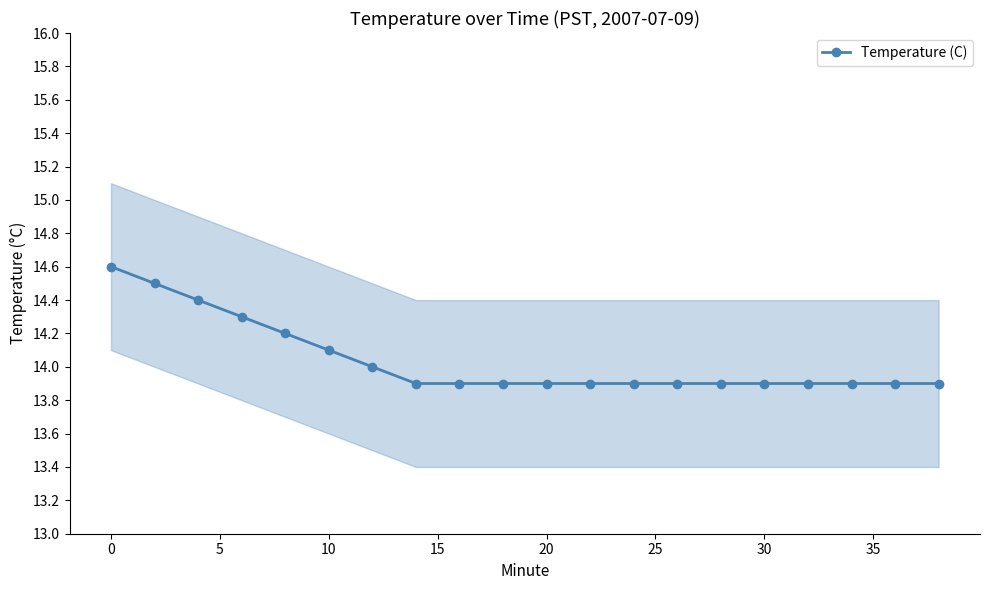

Count the number of categories in the chart.

20